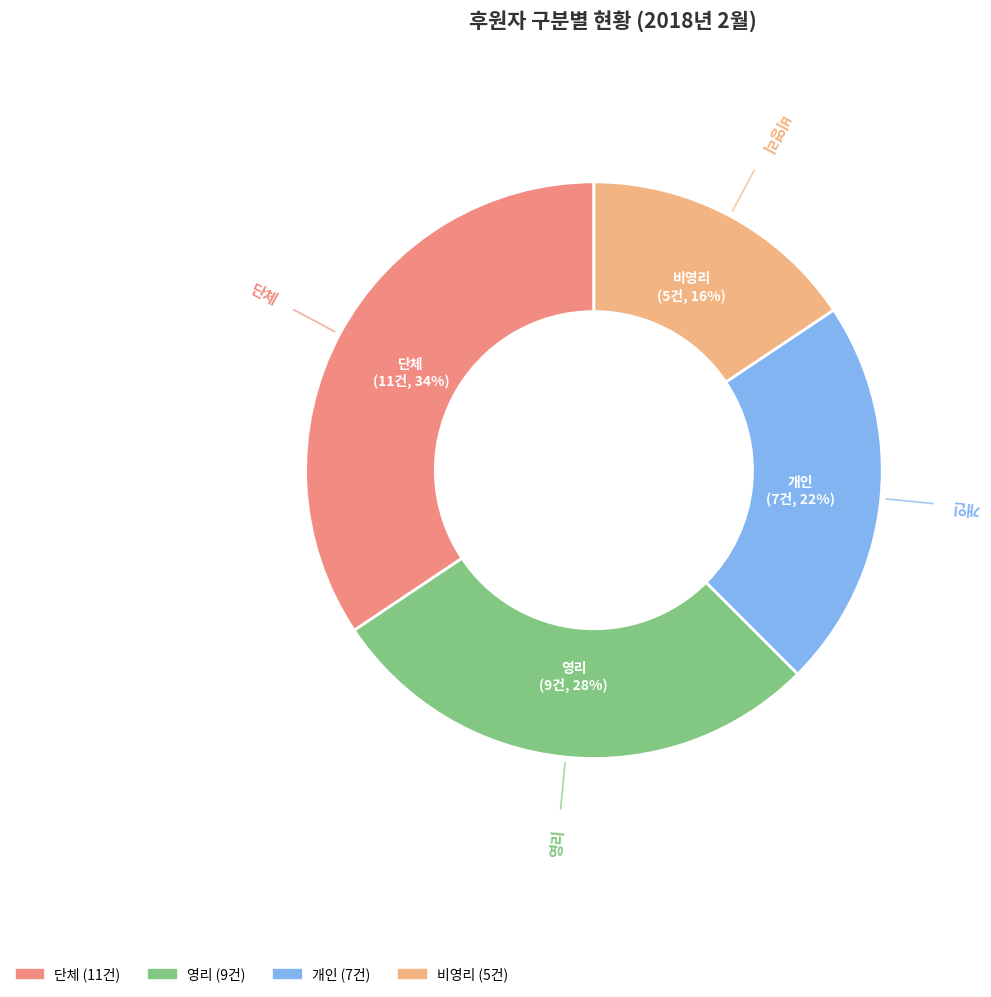

Do 단체 and 개인 together represent more than half of the pie?

Yes